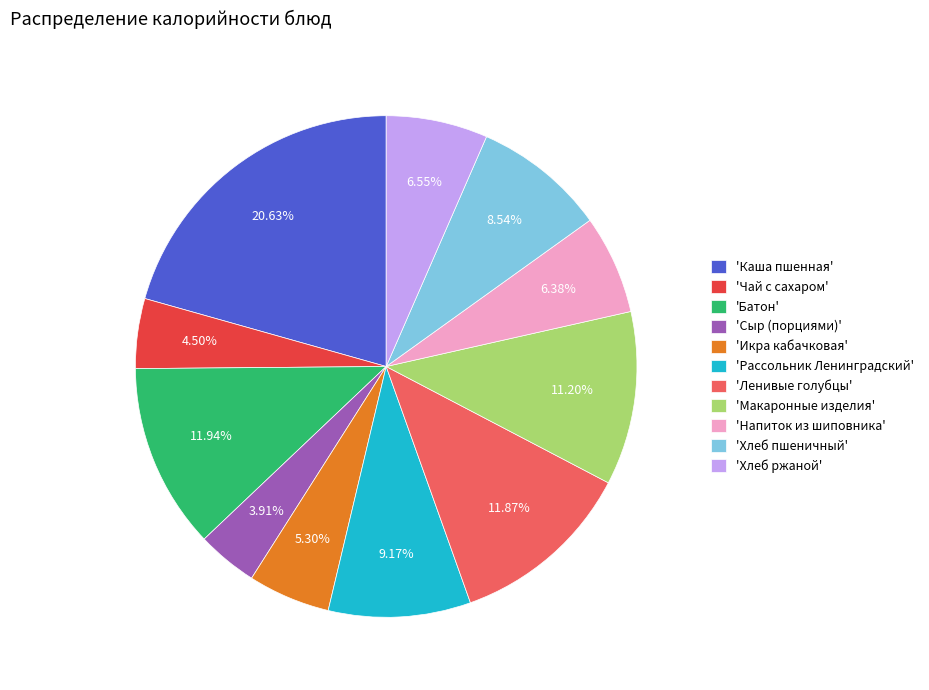

What is the largest slice in the pie chart?

'Каша пшенная'